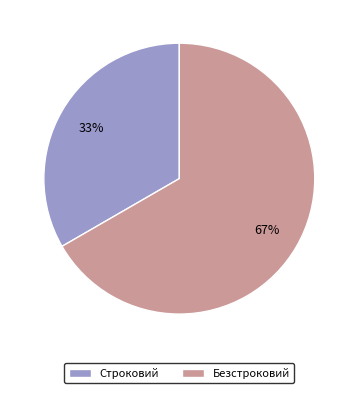

What is the largest slice in the pie chart?

Безстроковий